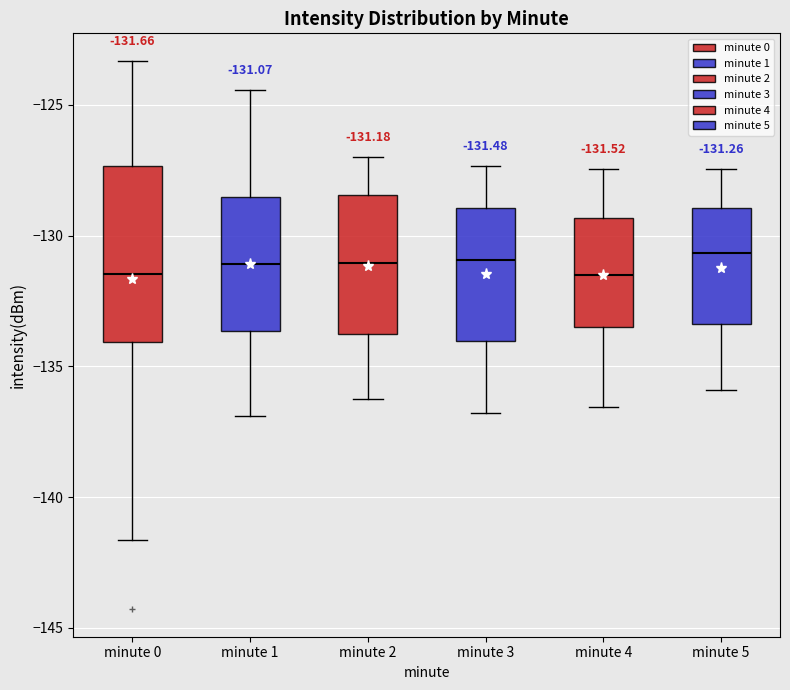

Which box is the tallest, from its lower edge to its upper edge?

minute 0